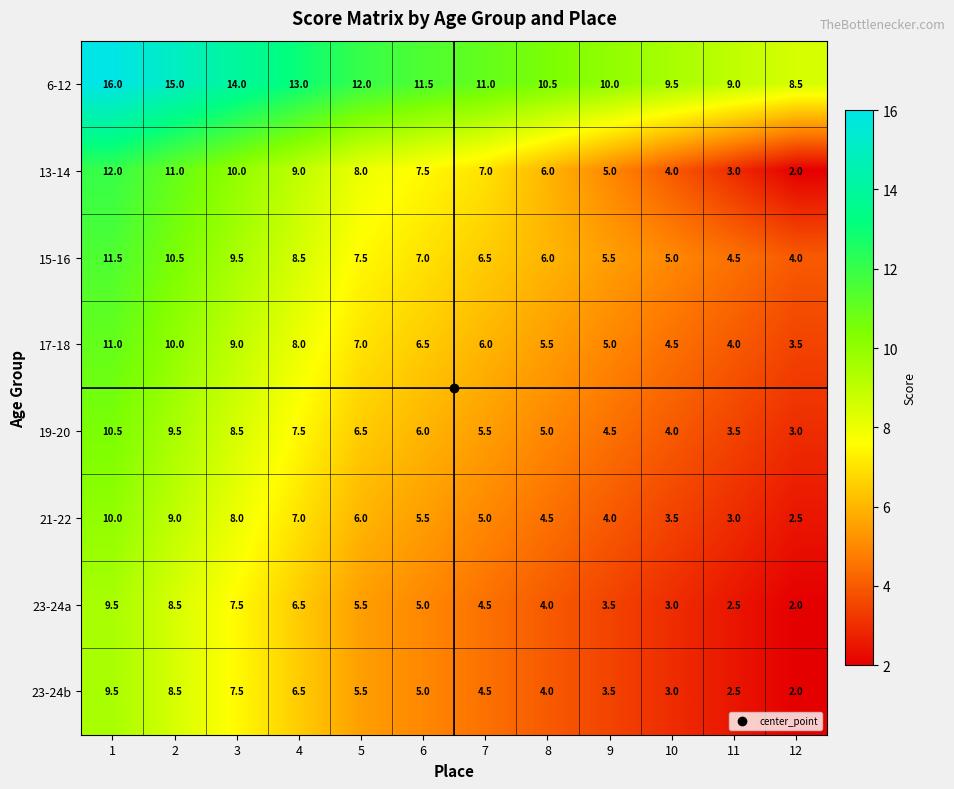

What is the highest value of the 21-22 series?

10.0